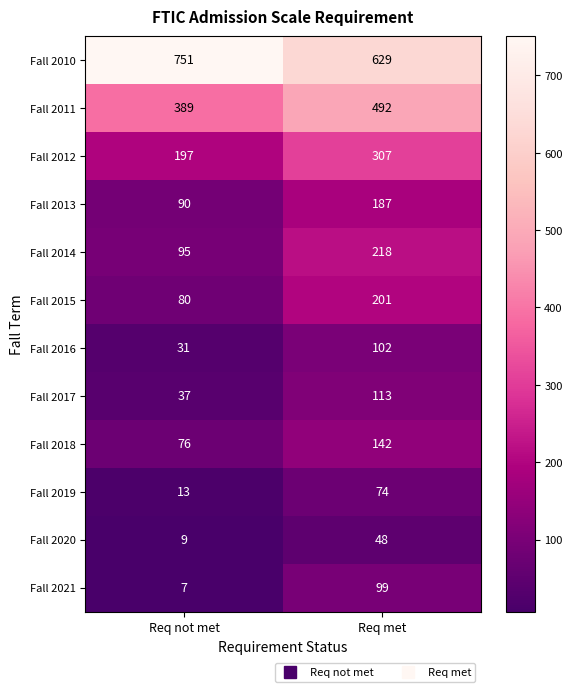

The Fall 2016 series shows 167 at Req met. True or false?

False